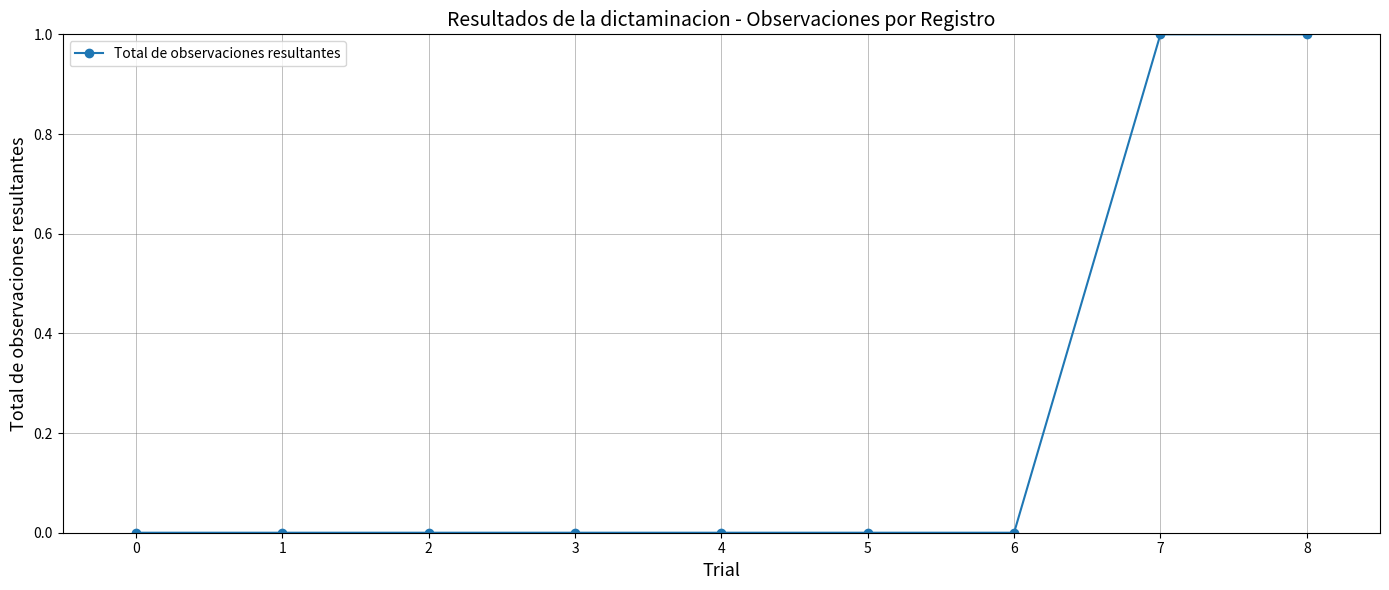

Reading right to left, list all the values displayed in this chart.

1	1	0	0	0	0	0	0	0